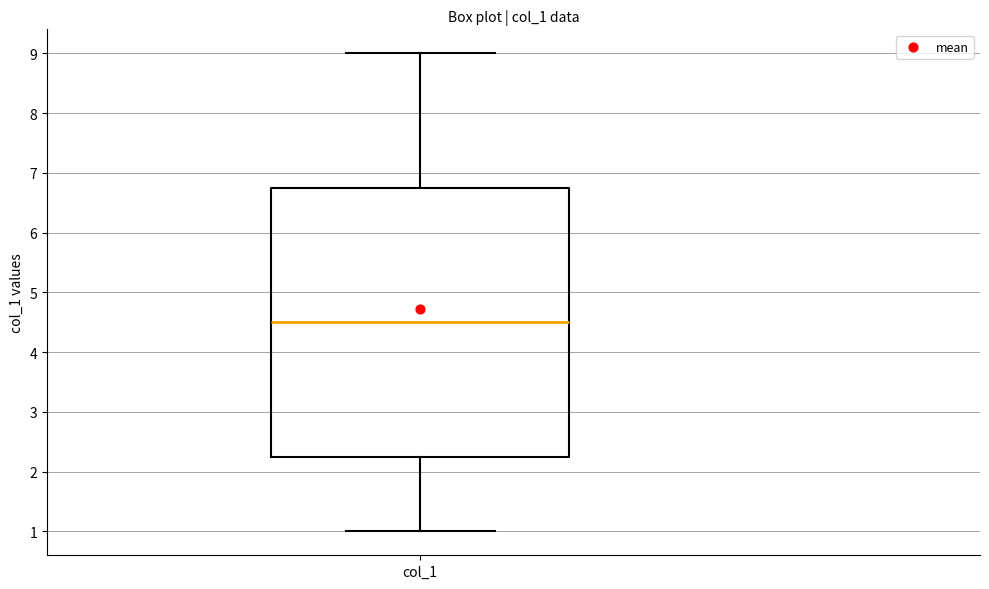

Read this box plot against the y-axis: the position of the median line, the range covered by the box, and the ends of both whiskers. The values are not printed on the chart, so give them approximately, as read against the axis.

median 4.5, box 2.3 to 6.8, whiskers 1.0 to 9.0